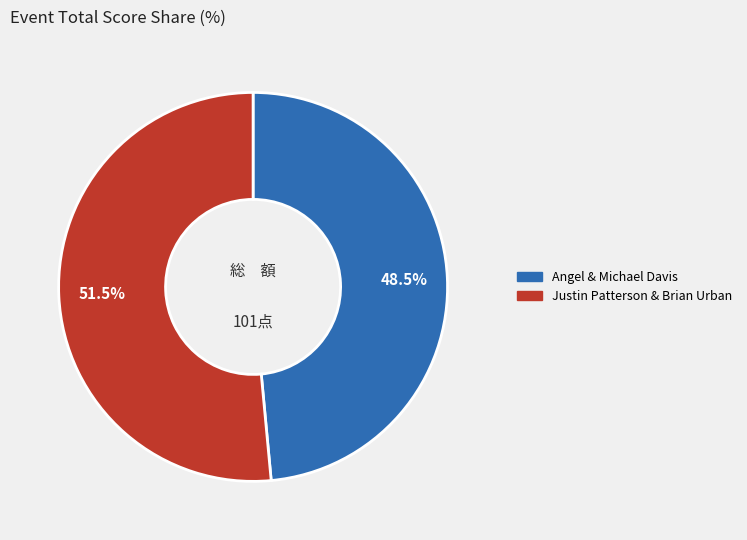

Which slice represents more than half of the pie?

Justin Patterson & Brian Urban